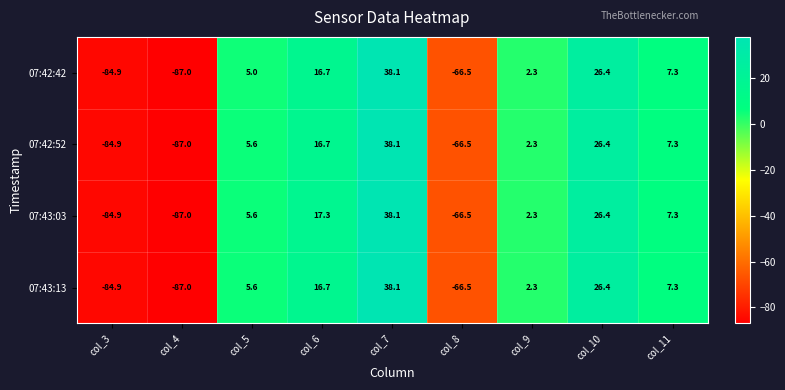

What is the total value across all series at col_11?

29.2